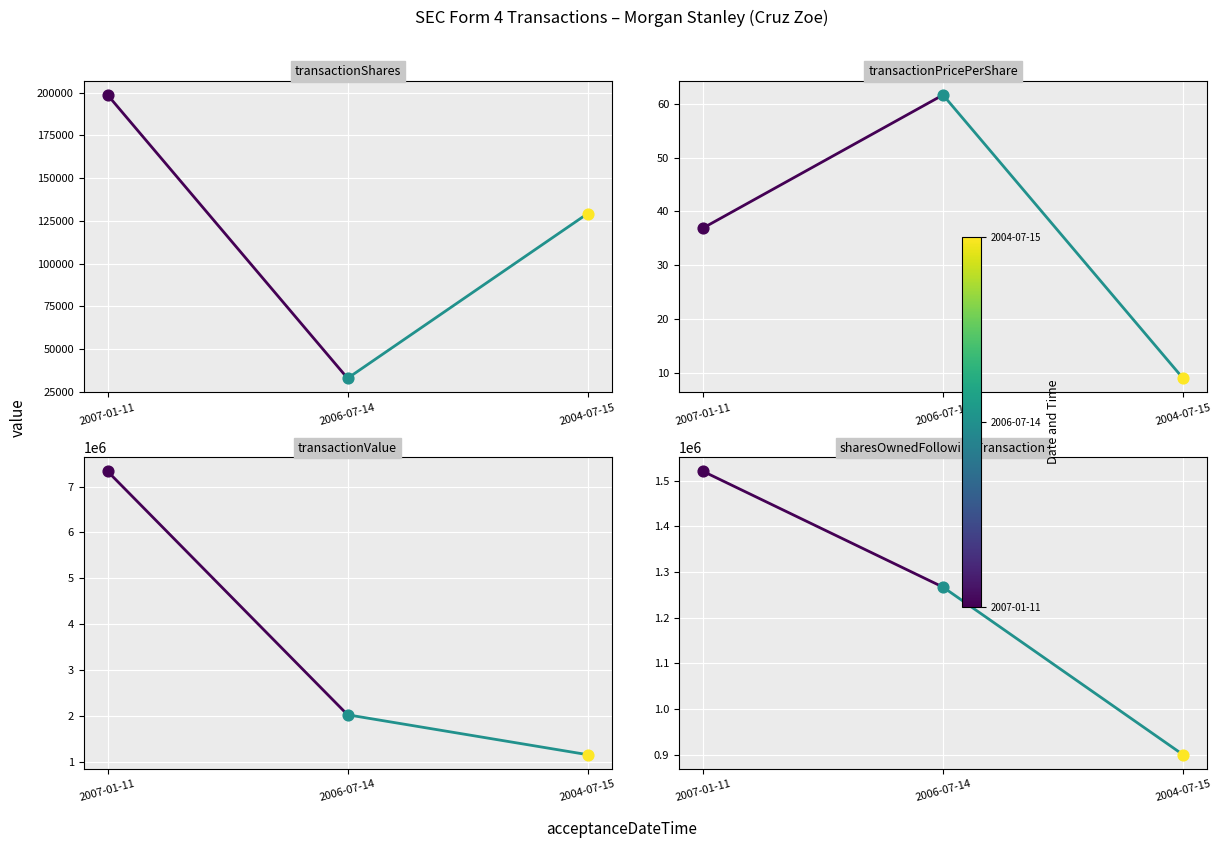

At which category is the sum across all series the highest?

2007-01-11